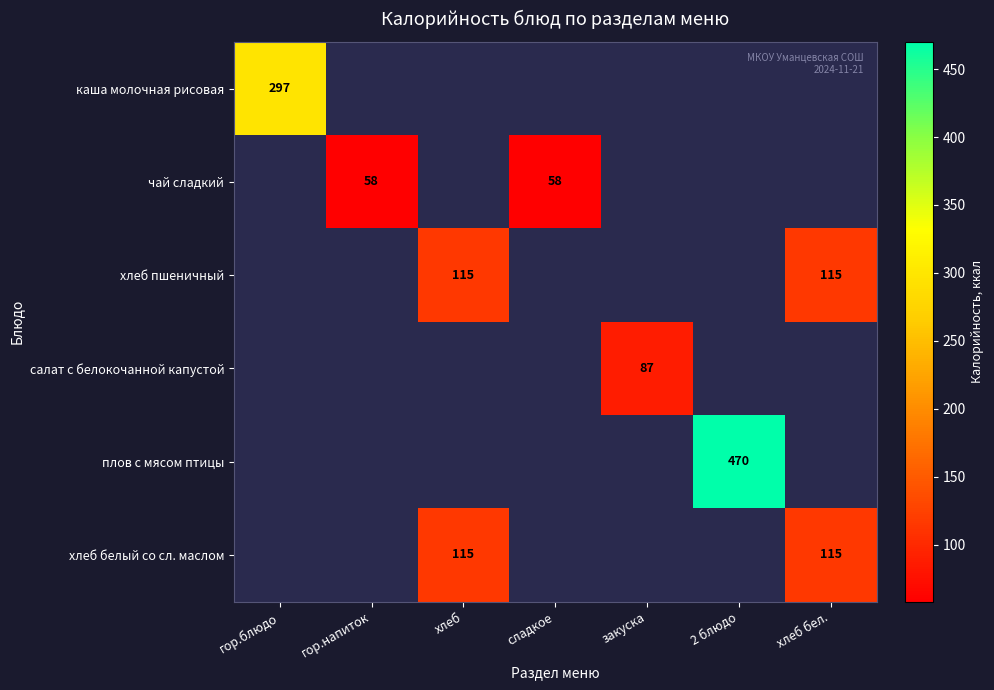

The value of салат с белокочанной капустой at закуска is 144. True or false?

False